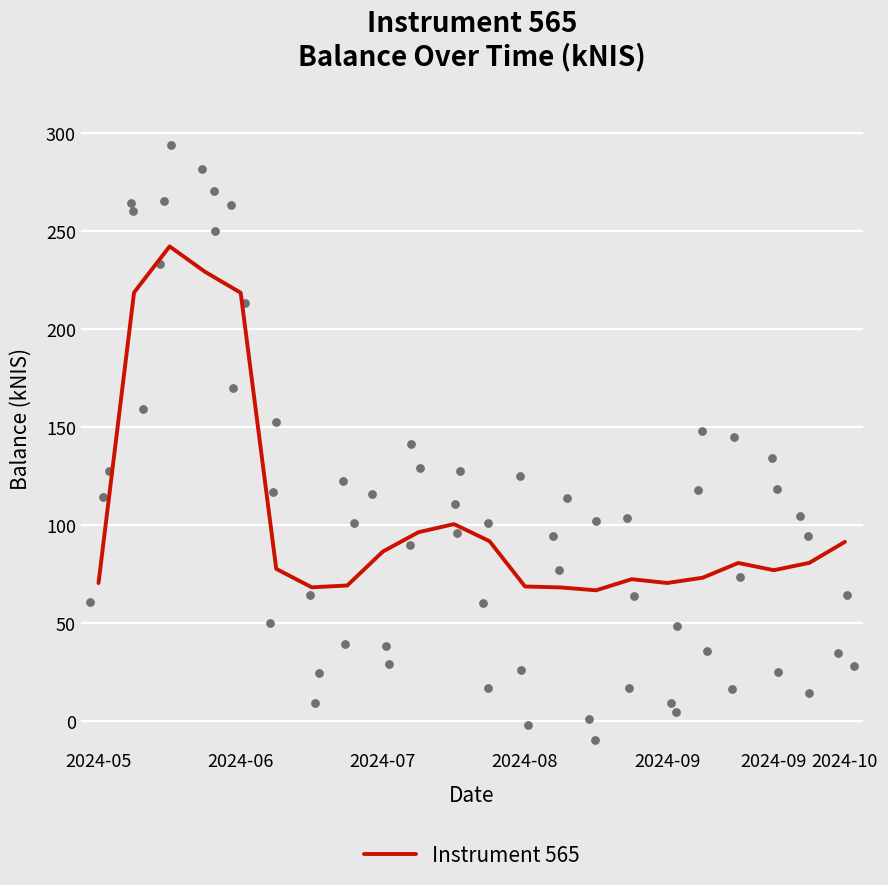

Which has a higher value, 17 or 16?

17